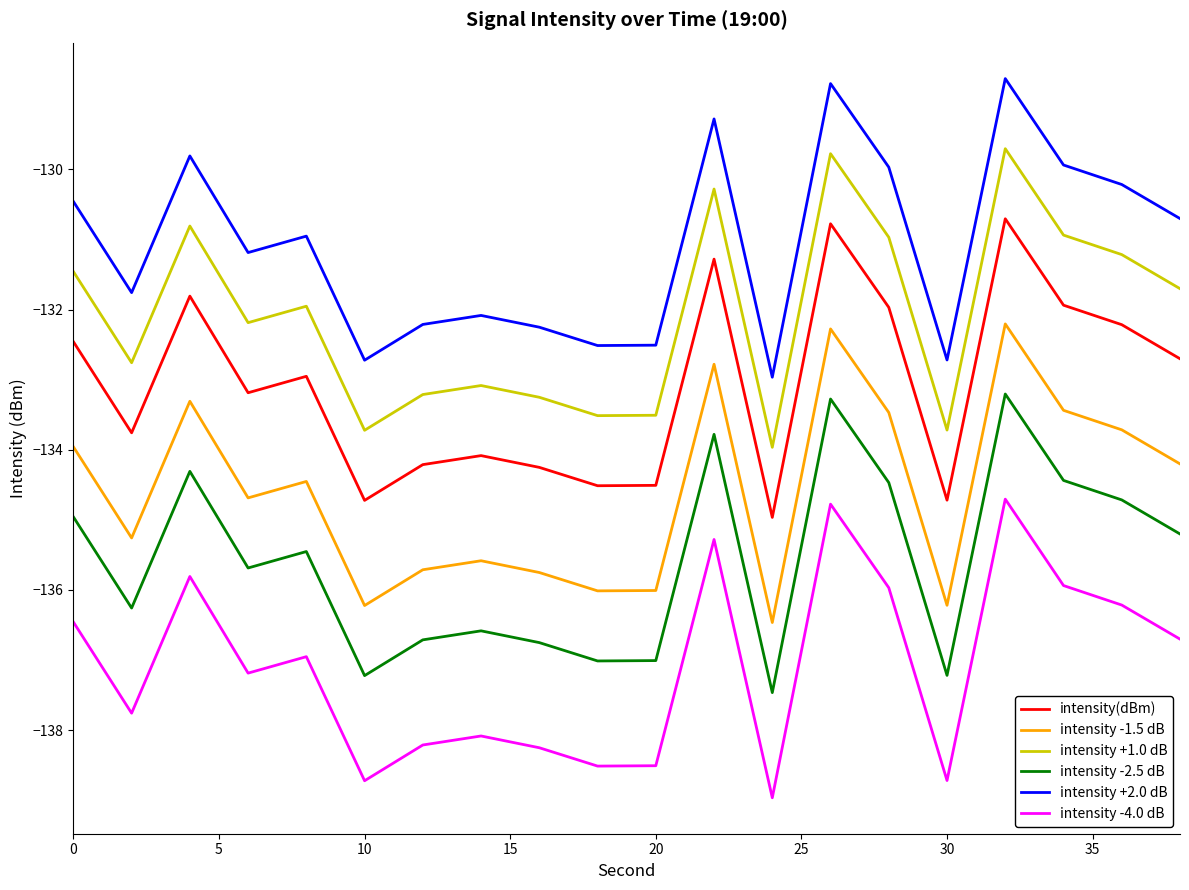

Which series has the largest total across all categories?

intensity +2.0 dB